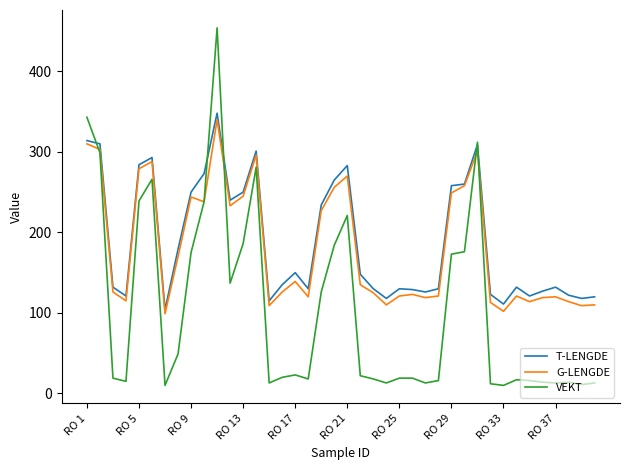

What is the maximum value for G-LENGDE?

340